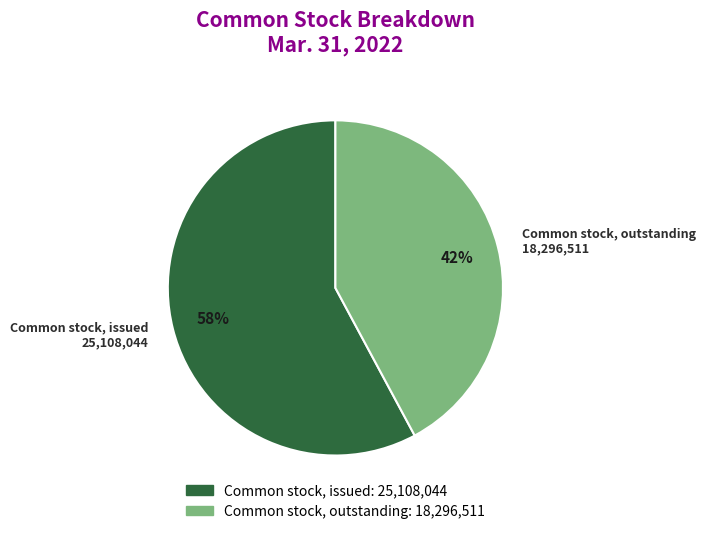

To the nearest percent, what portion does Common stock, outstanding represent?

42%